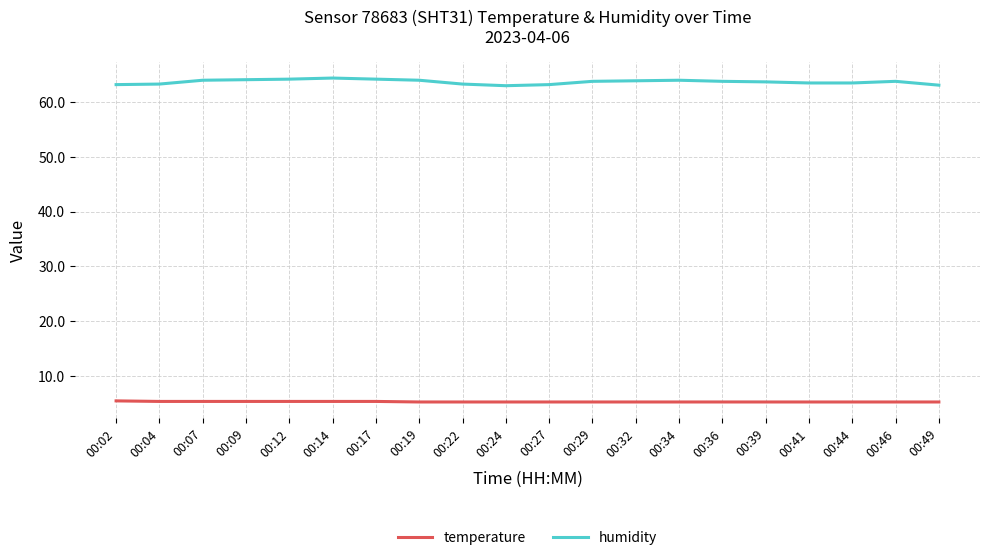

List the series in order of their peak value, lowest first.

temperature, humidity